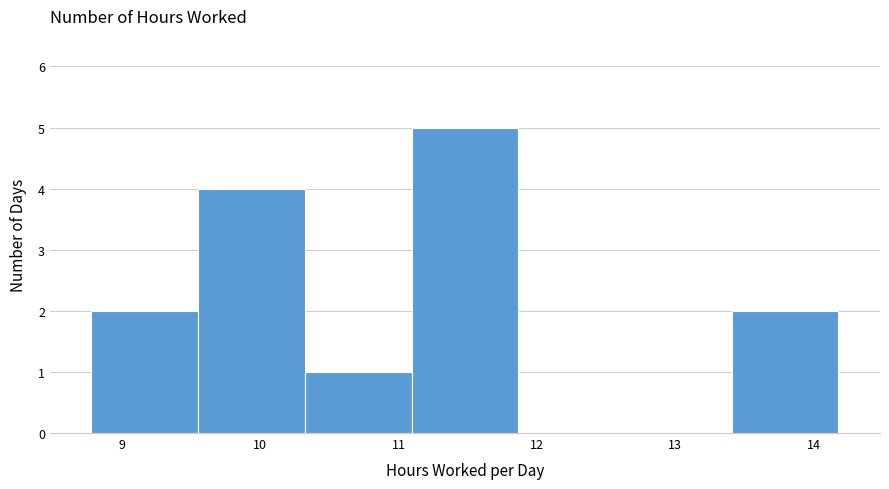

How tall is the bar that spans 8.8 to 9.6 on the x-axis? Neither the bar edges nor the heights are printed on the chart, so give them approximately, as read against the axes.

2